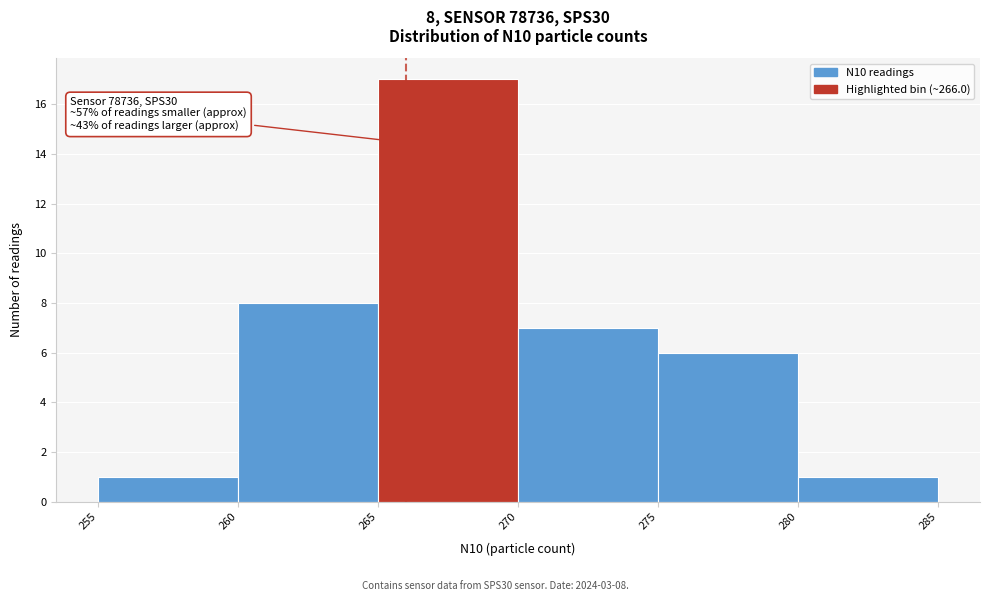

Which range on the x-axis has the tallest bar?

265 to 270